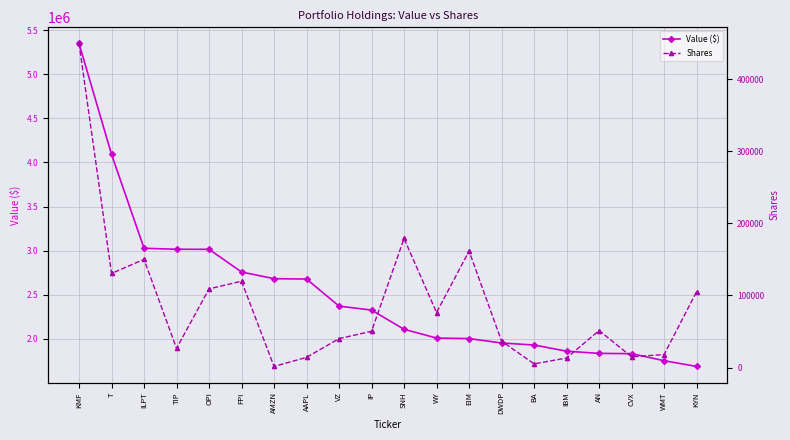

What position from the right is AAPL?

13